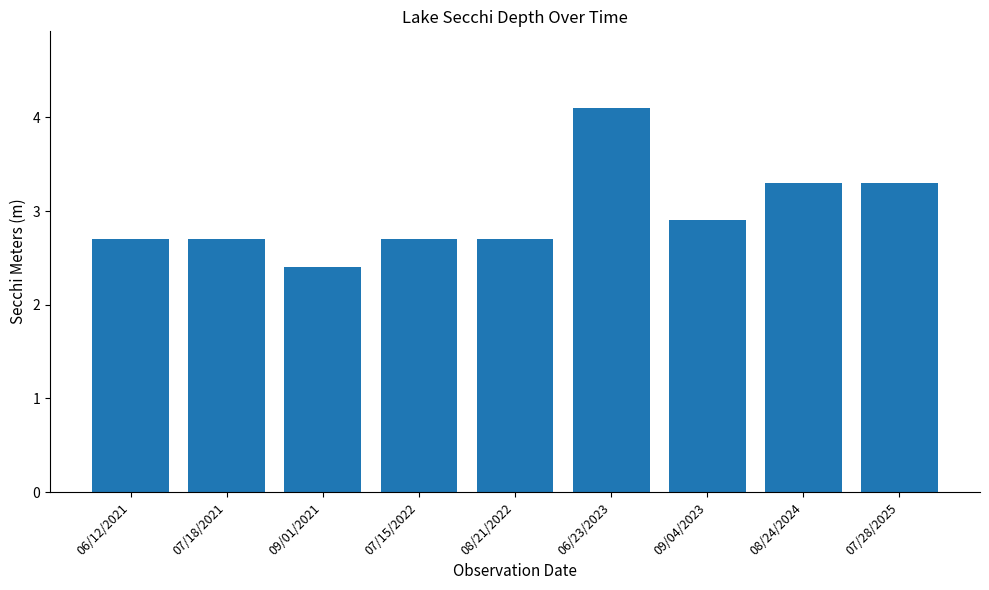

Read the value at 08/21/2022.

2.7